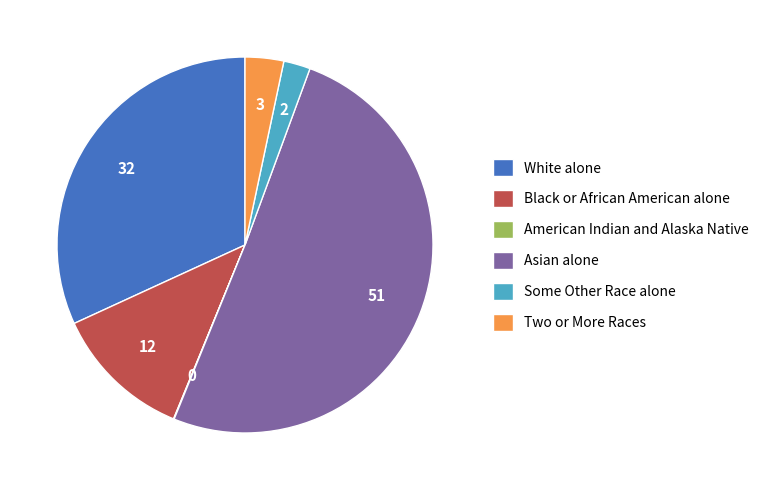

Combined, do Black or African American alone and Some Other Race alone account for over 50%?

No